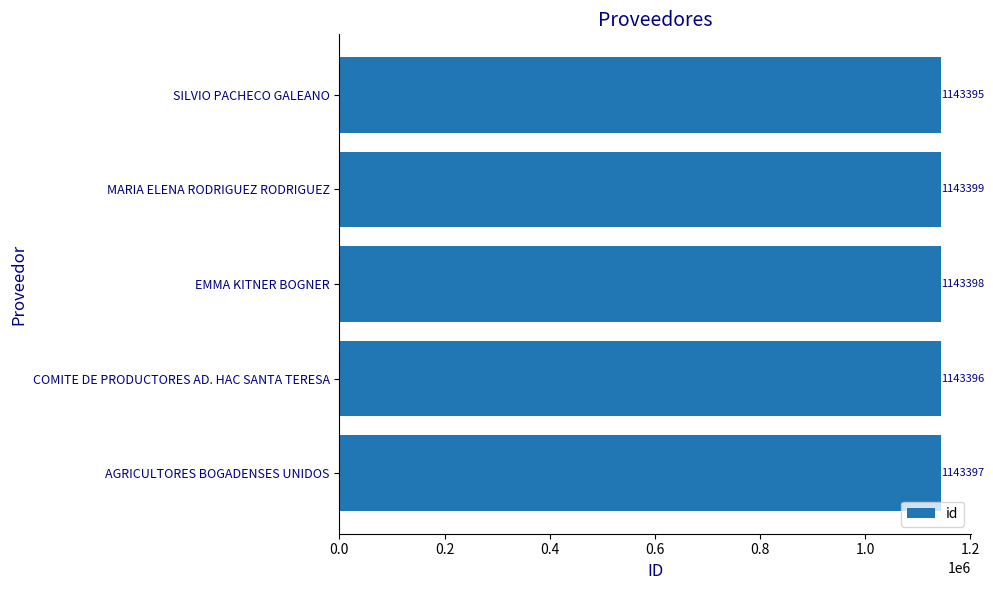

What is the difference between the maximum and minimum values?

4